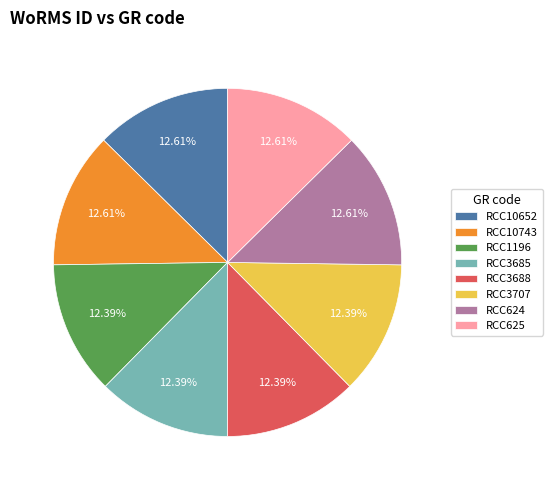

Approximately how many times larger is the value at RCC10743 compared to RCC624?

1.0